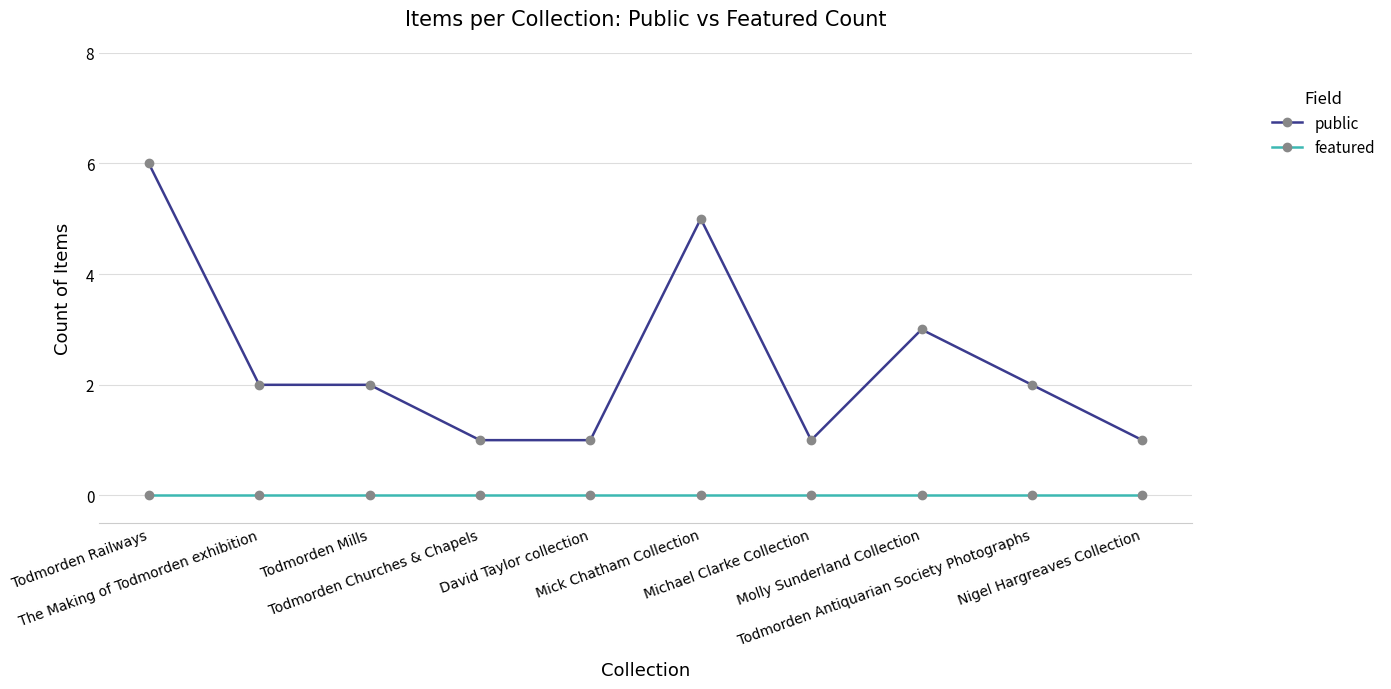

What is the total value across all series at Todmorden Mills?

2